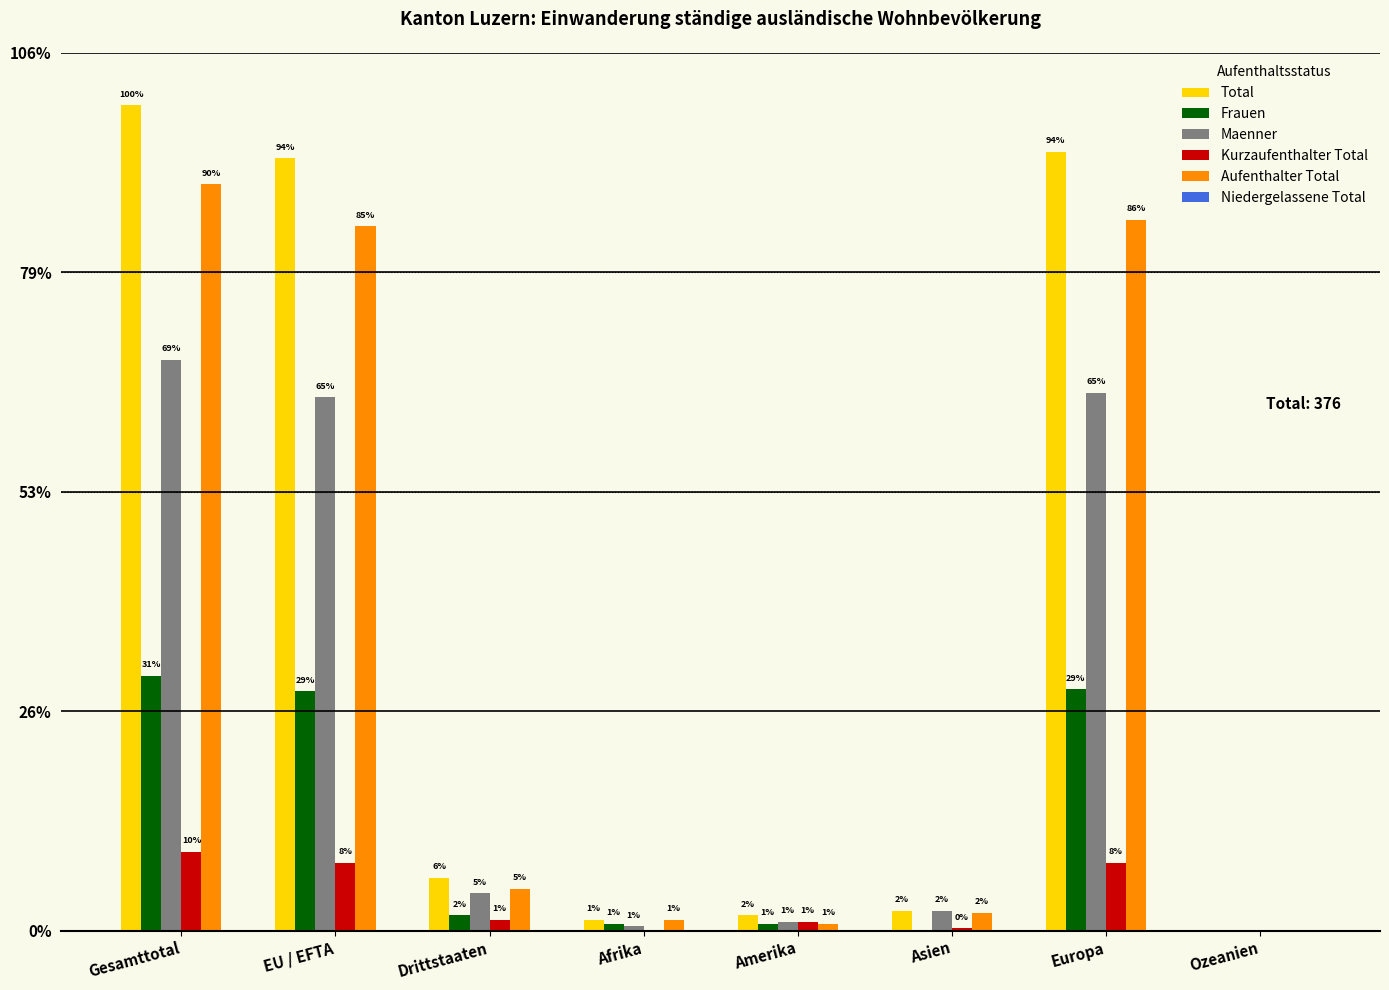

The Kurzaufenthalter Total series shows 5 at Amerika. True or false?

False